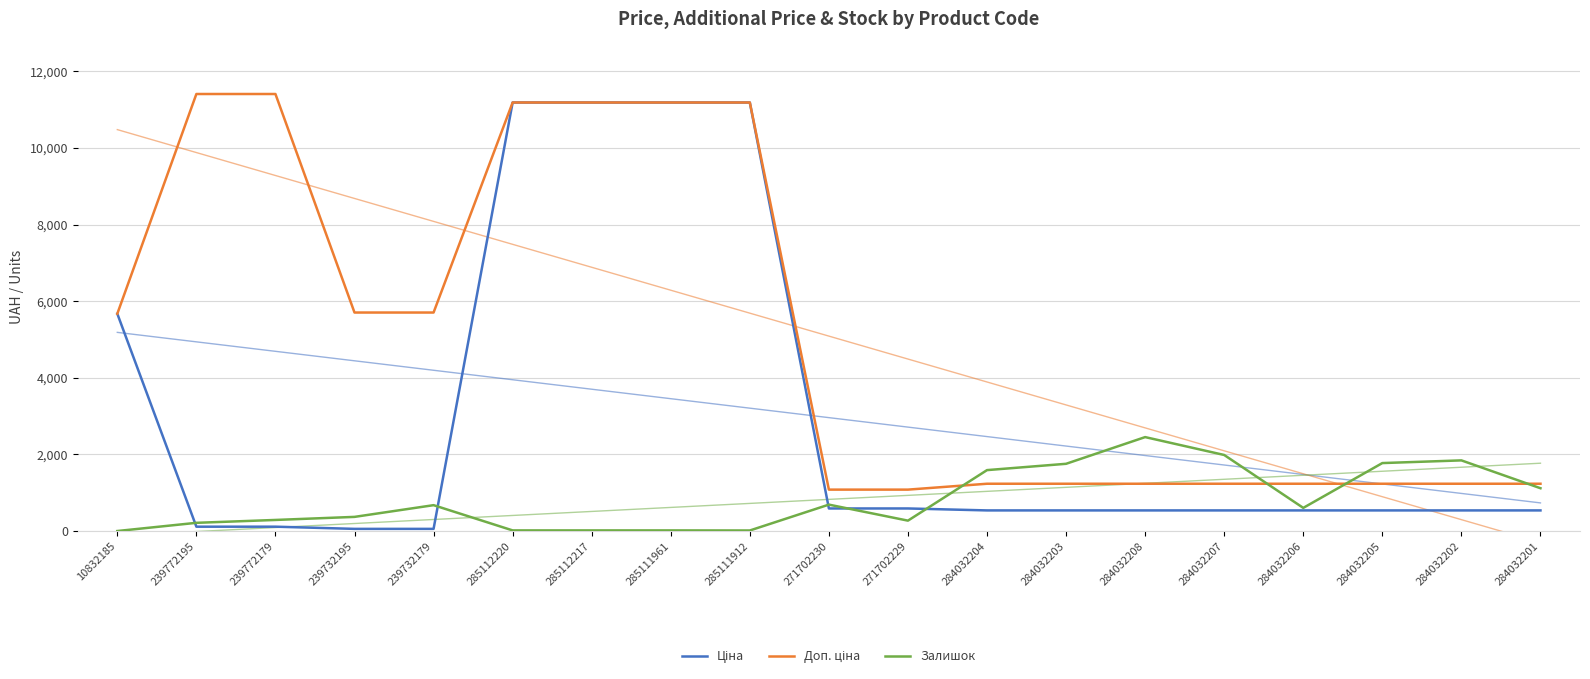

How many values in the Залишок series exceed 605?

9